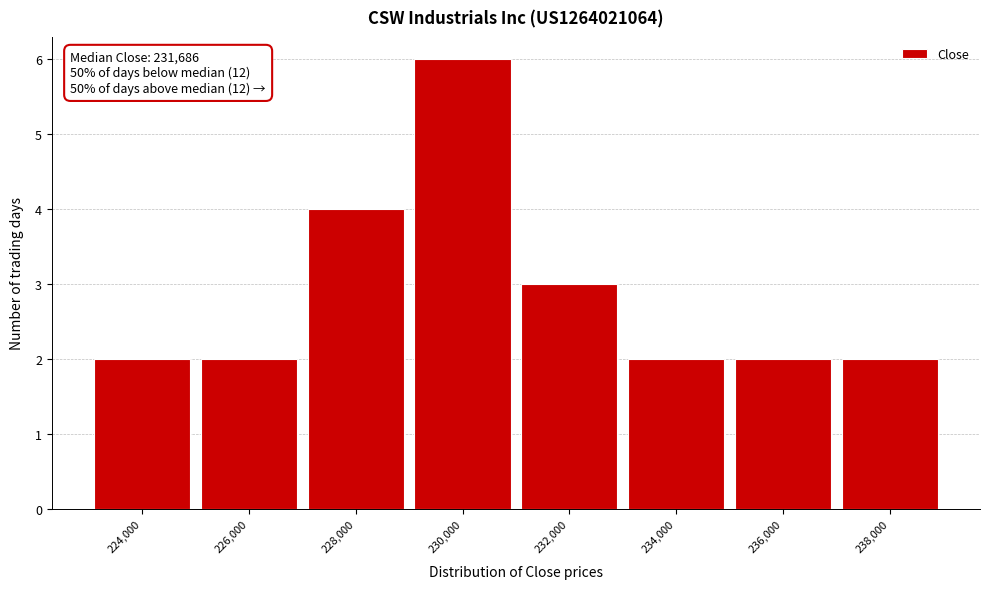

Reading left to right, extract all data points from this chart.

2	2	4	6	3	2	2	2